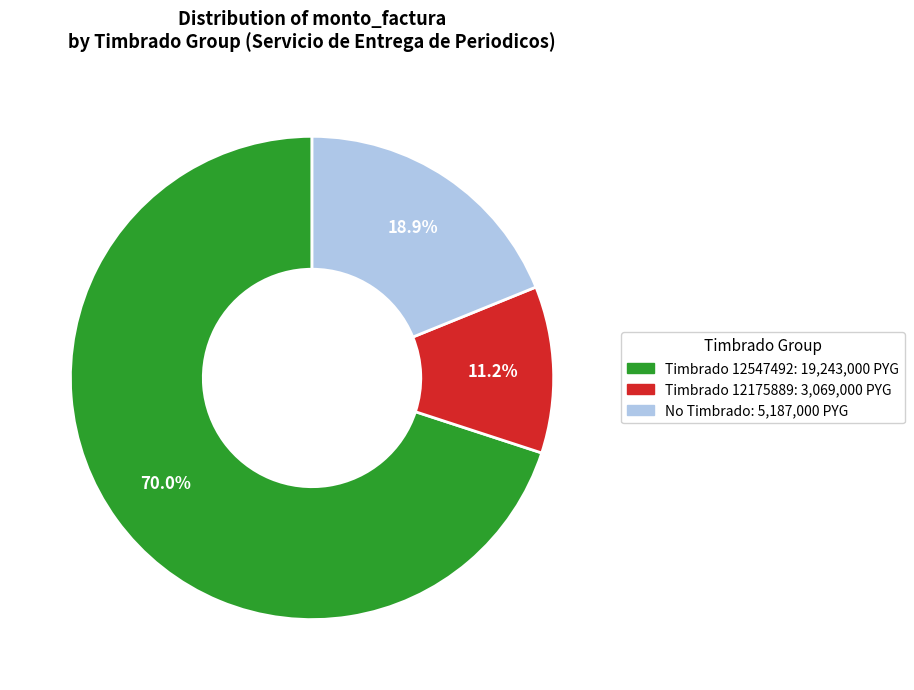

Does any single category account for the majority?

Yes